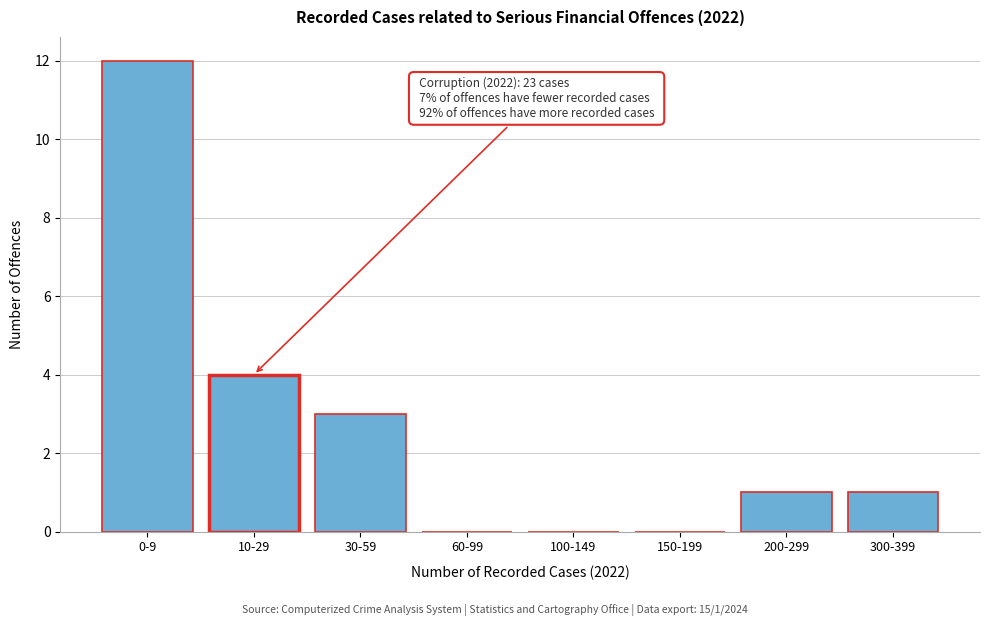

Reading right to left, extract all data points from this chart.

300-399=1	200-299=1	150-199=0	100-149=0	60-99=0	30-59=3	10-29=4	0-9=12